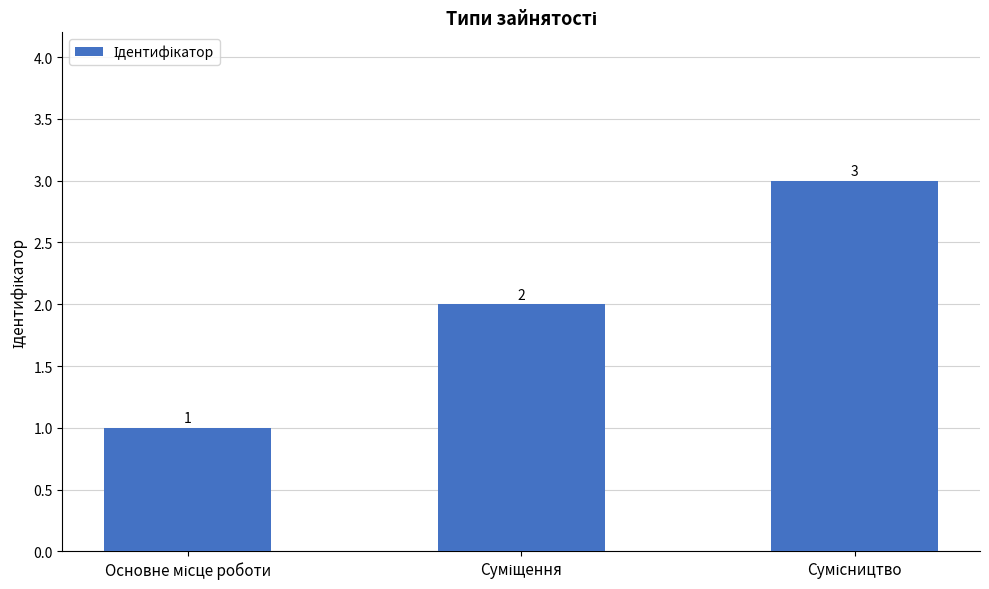

What is the sum of all values?

6